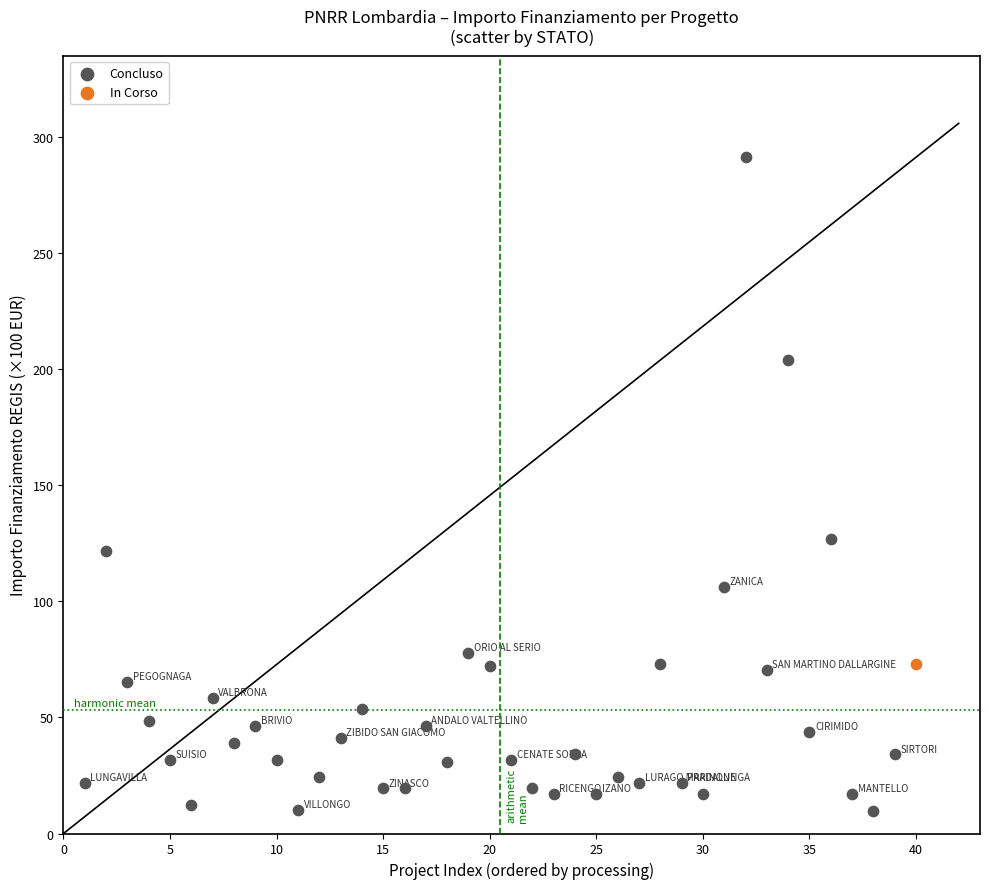

What are all the series names shown in the legend?

Concluso, In Corso